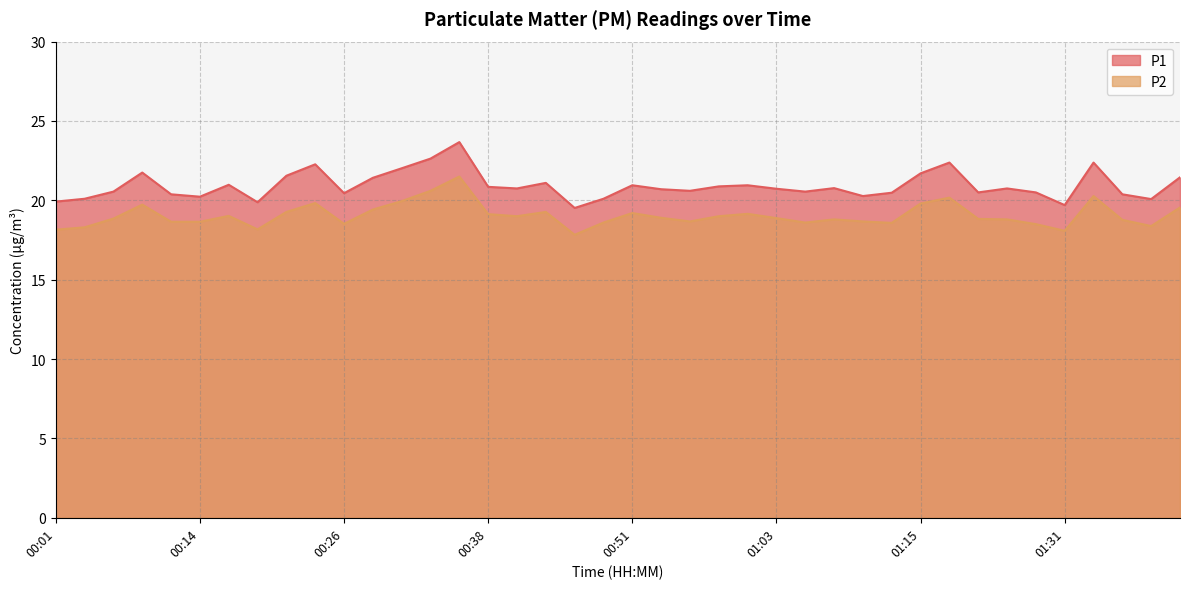

Rank the series by their average value, from highest to lowest.

P1, P2